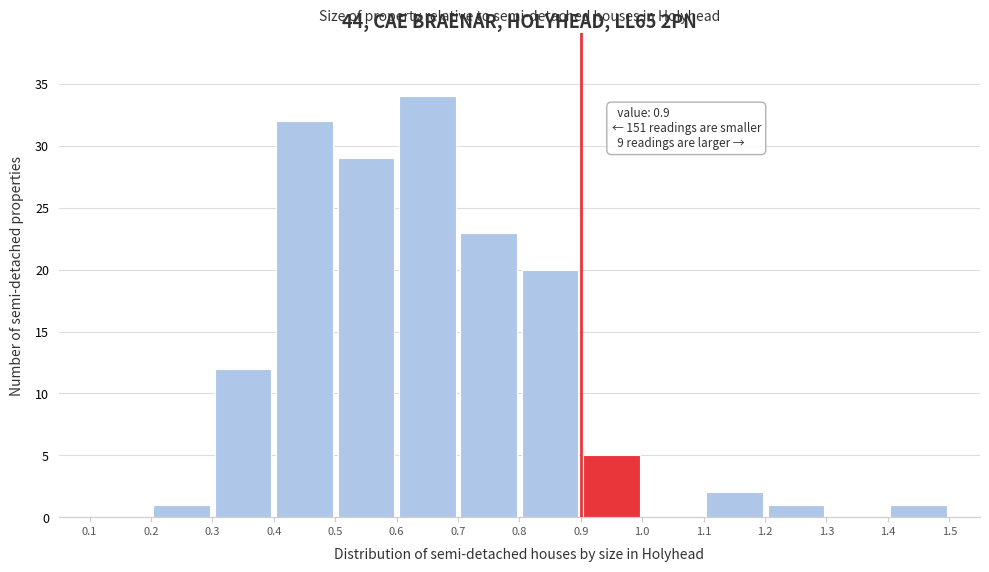

Which range on the x-axis has the tallest bar?

0.6 to 0.7